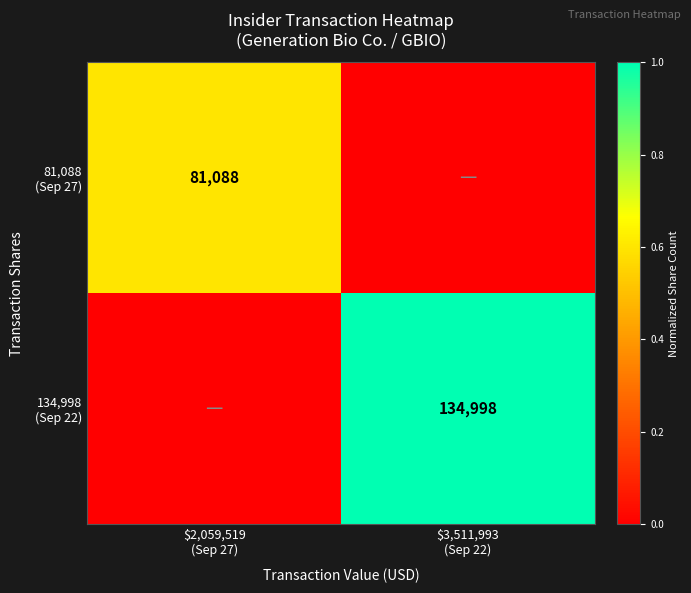

Which label corresponds to the largest value in the chart?

$3,511,993
(Sep 22)